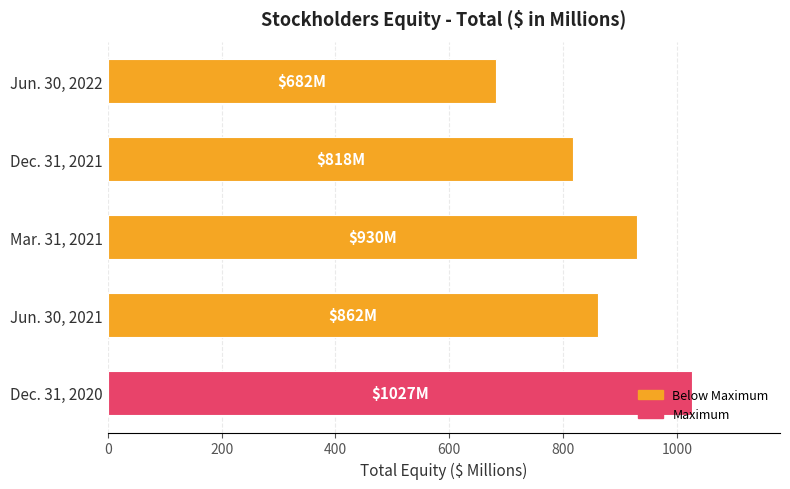

At which label is the value closest to 854?

Jun. 30, 2021